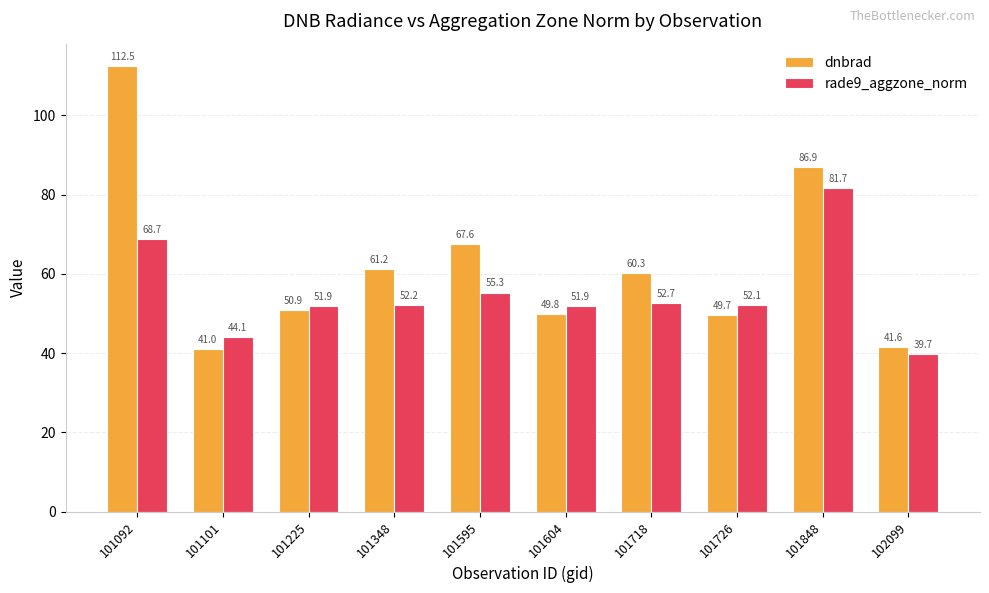

At which category is the sum across all series the highest?

101092